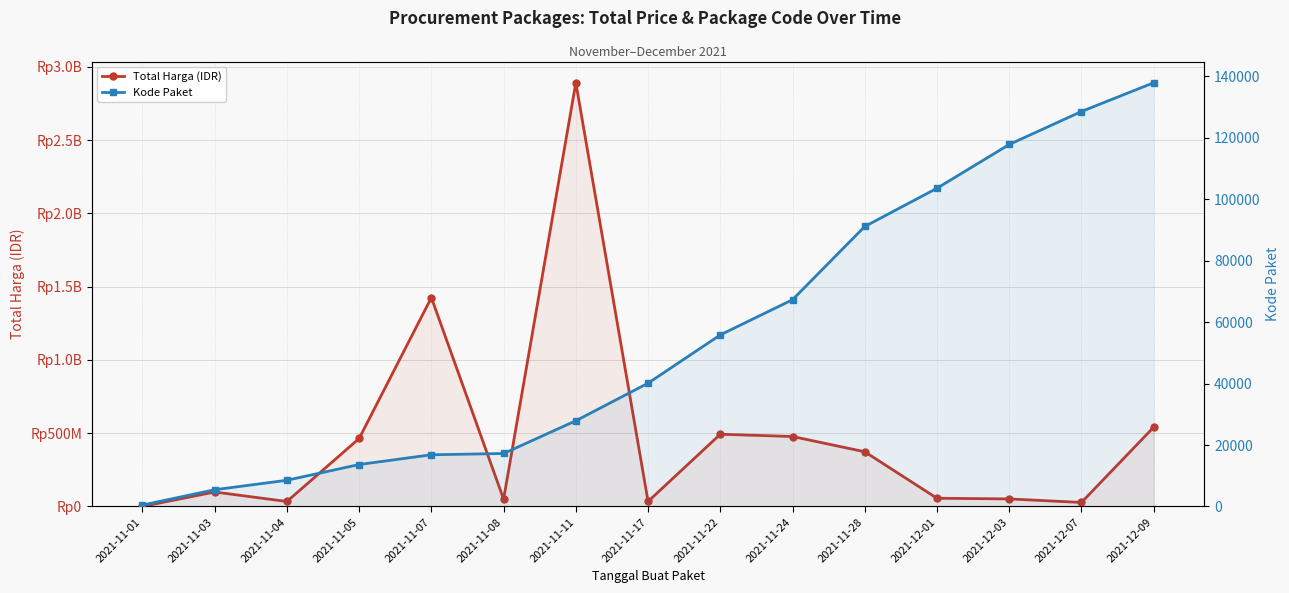

What is the difference between the maximum and minimum values in the Kode Paket series?

137412